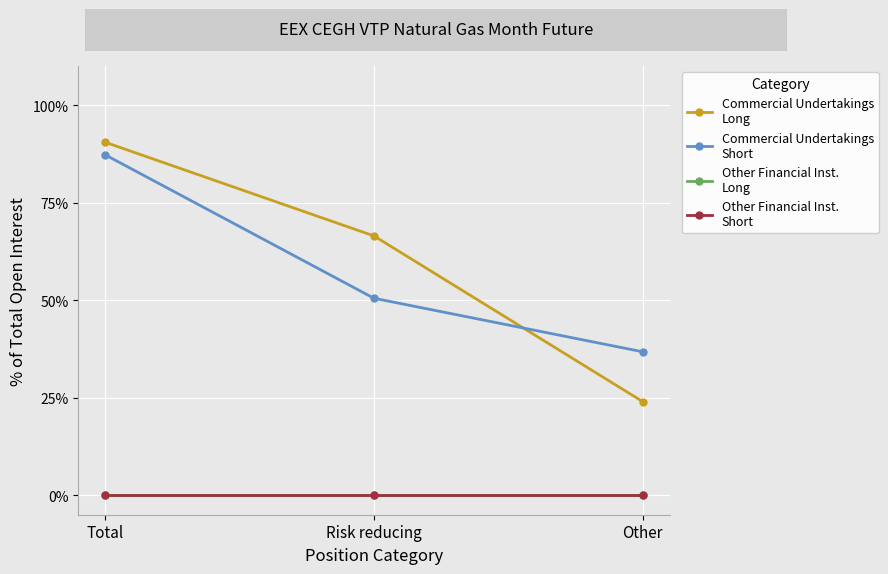

Is this an area chart (filled region under the line)?

No